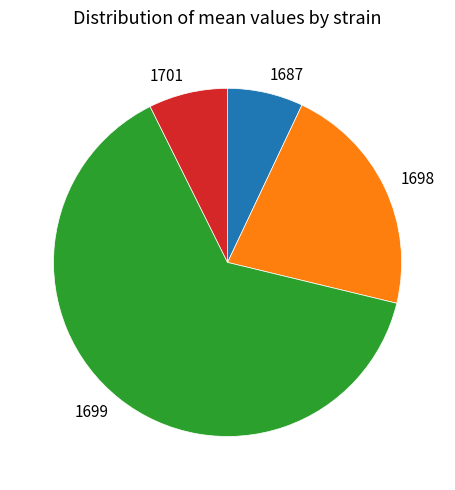

True or false: 1699 accounts for 53% of the total.

False